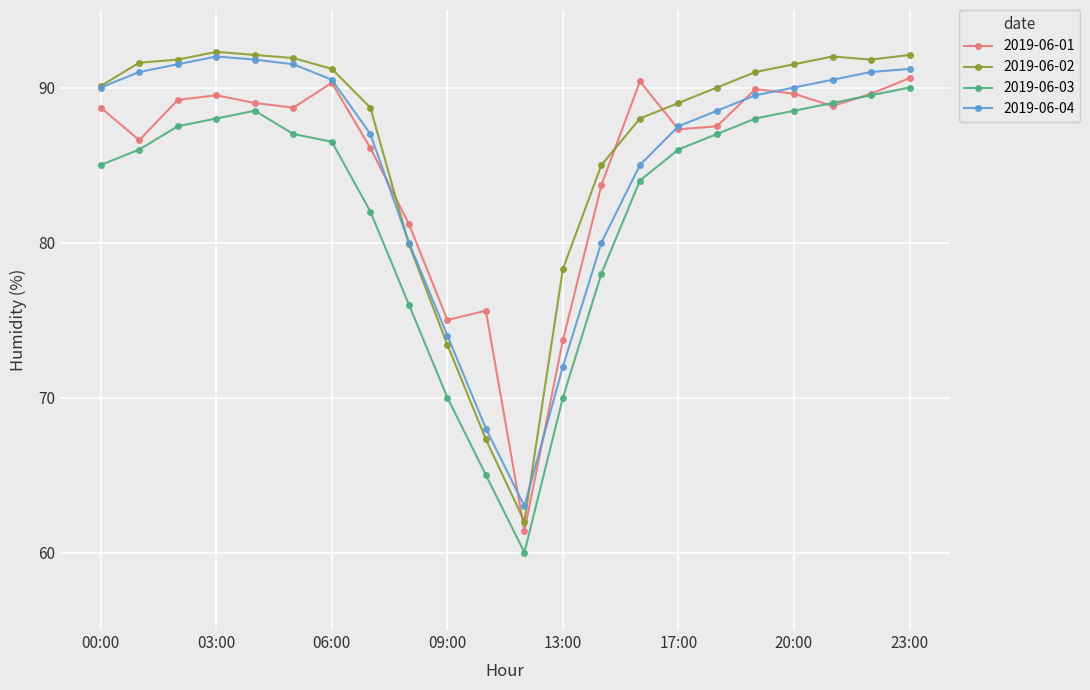

In 2019-06-04, how many points are higher than both neighbors (excluding endpoints)?

1